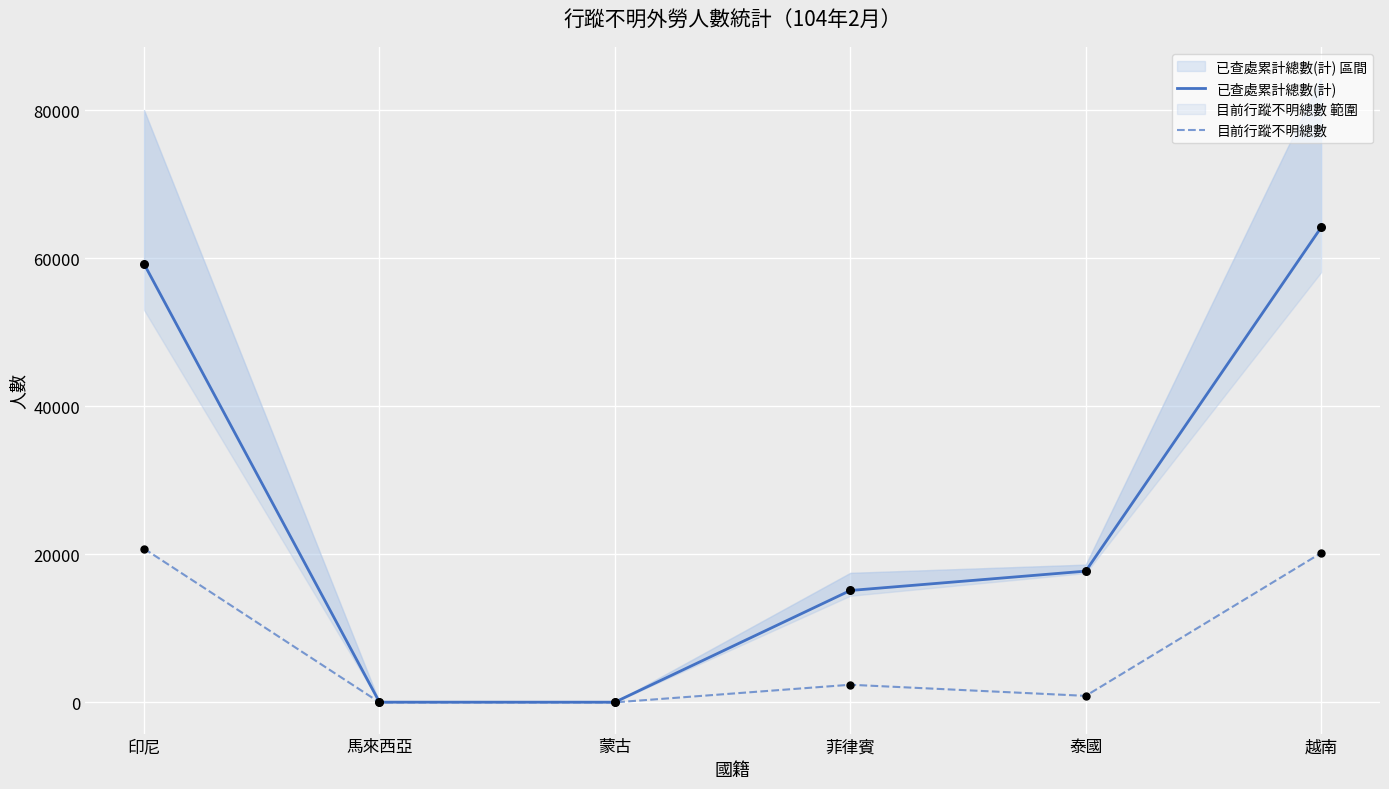

Which series has the largest total across all categories?

已查處累計總數(計)